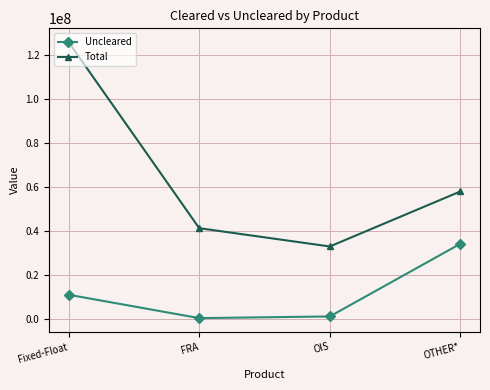

At which label does Total reach its minimum?

OIS